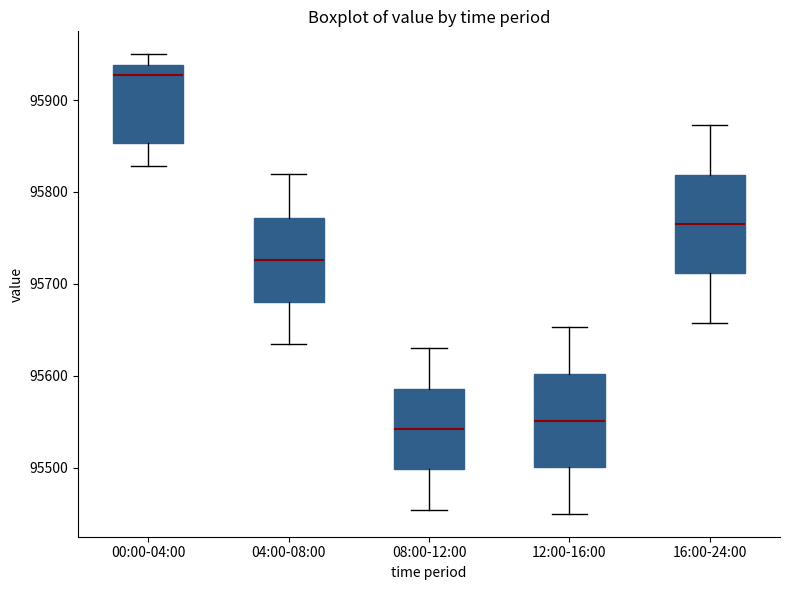

Reading left to right, transcribe this box plot: for each box, give where its median line is, the range the box spans, and where its two whiskers end, as read against the y-axis. The values are not printed on the chart, so give them approximately, as read against the axis.

00:00-04:00: median 95930, box 95850 to 95940, whiskers 95830 to 95950
04:00-08:00: median 95730, box 95680 to 95770, whiskers 95630 to 95820
08:00-12:00: median 95540, box 95500 to 95590, whiskers 95450 to 95630
12:00-16:00: median 95550, box 95500 to 95600, whiskers 95450 to 95650
16:00-24:00: median 95770, box 95710 to 95820, whiskers 95660 to 95870